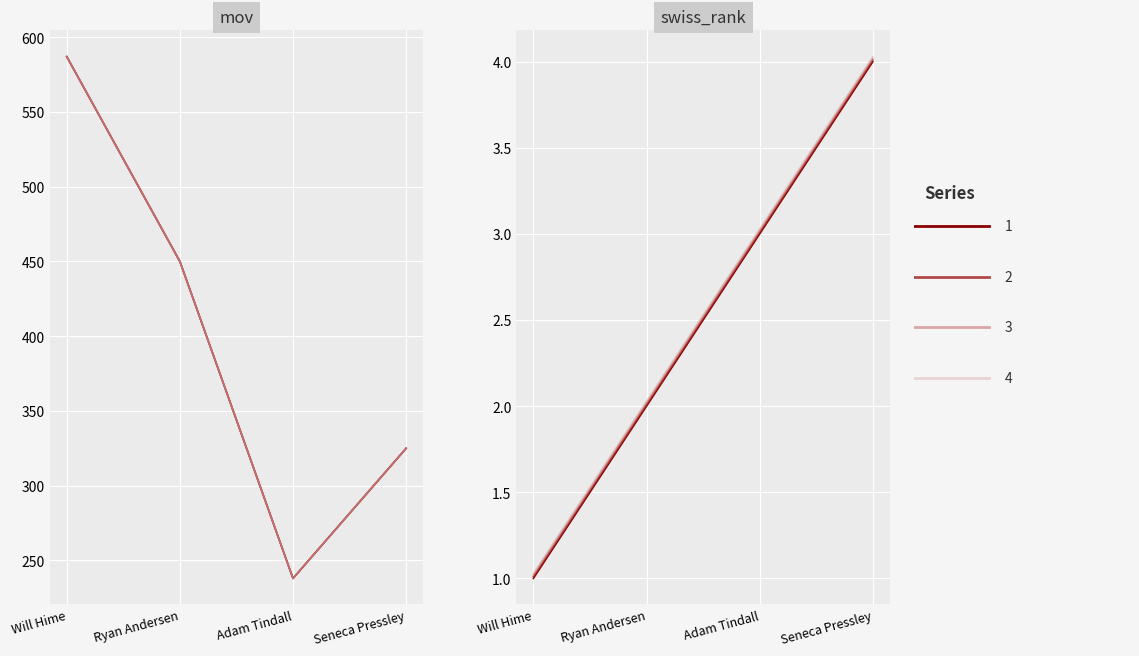

Reading left to right, transcribe all the data shown in this chart.

mov: 587	450	238	325
swiss_rank: 1	2	3	4